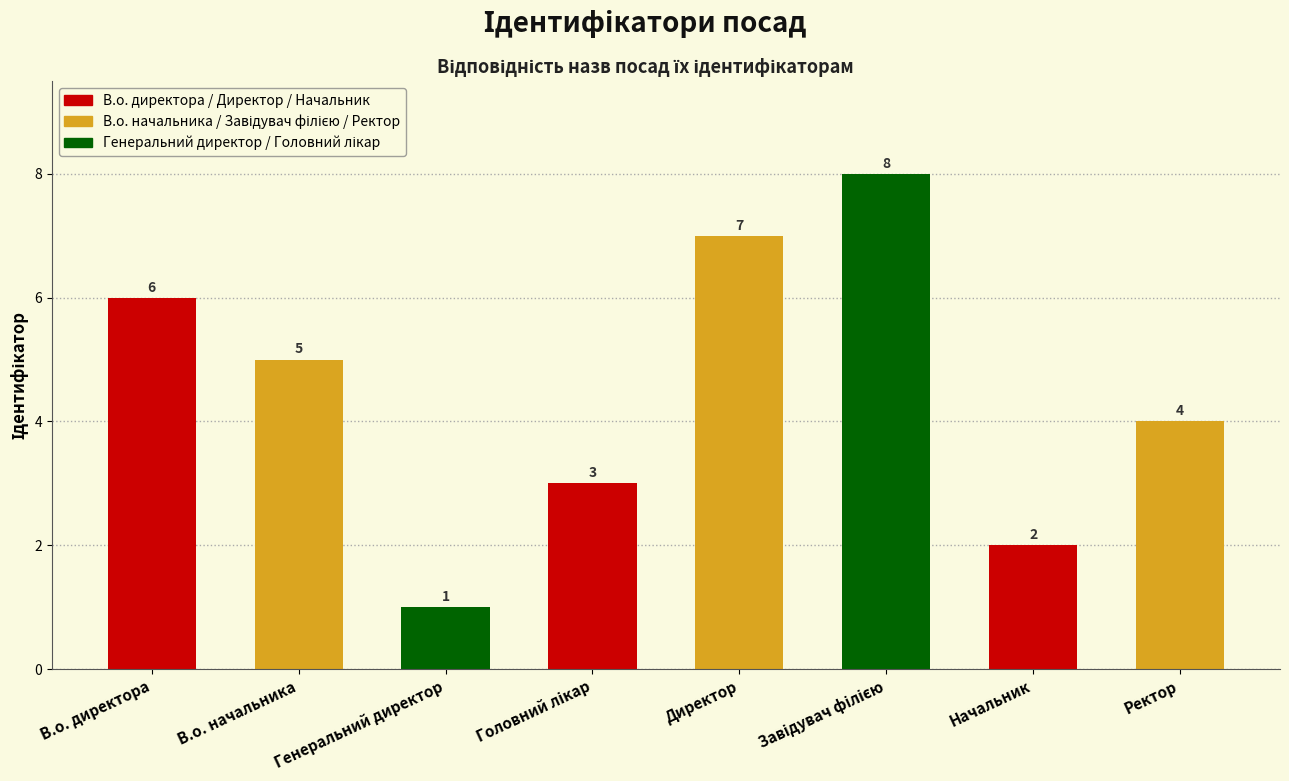

What is the ratio of the value at В.о. начальника to the value at Генеральний директор?

5.0